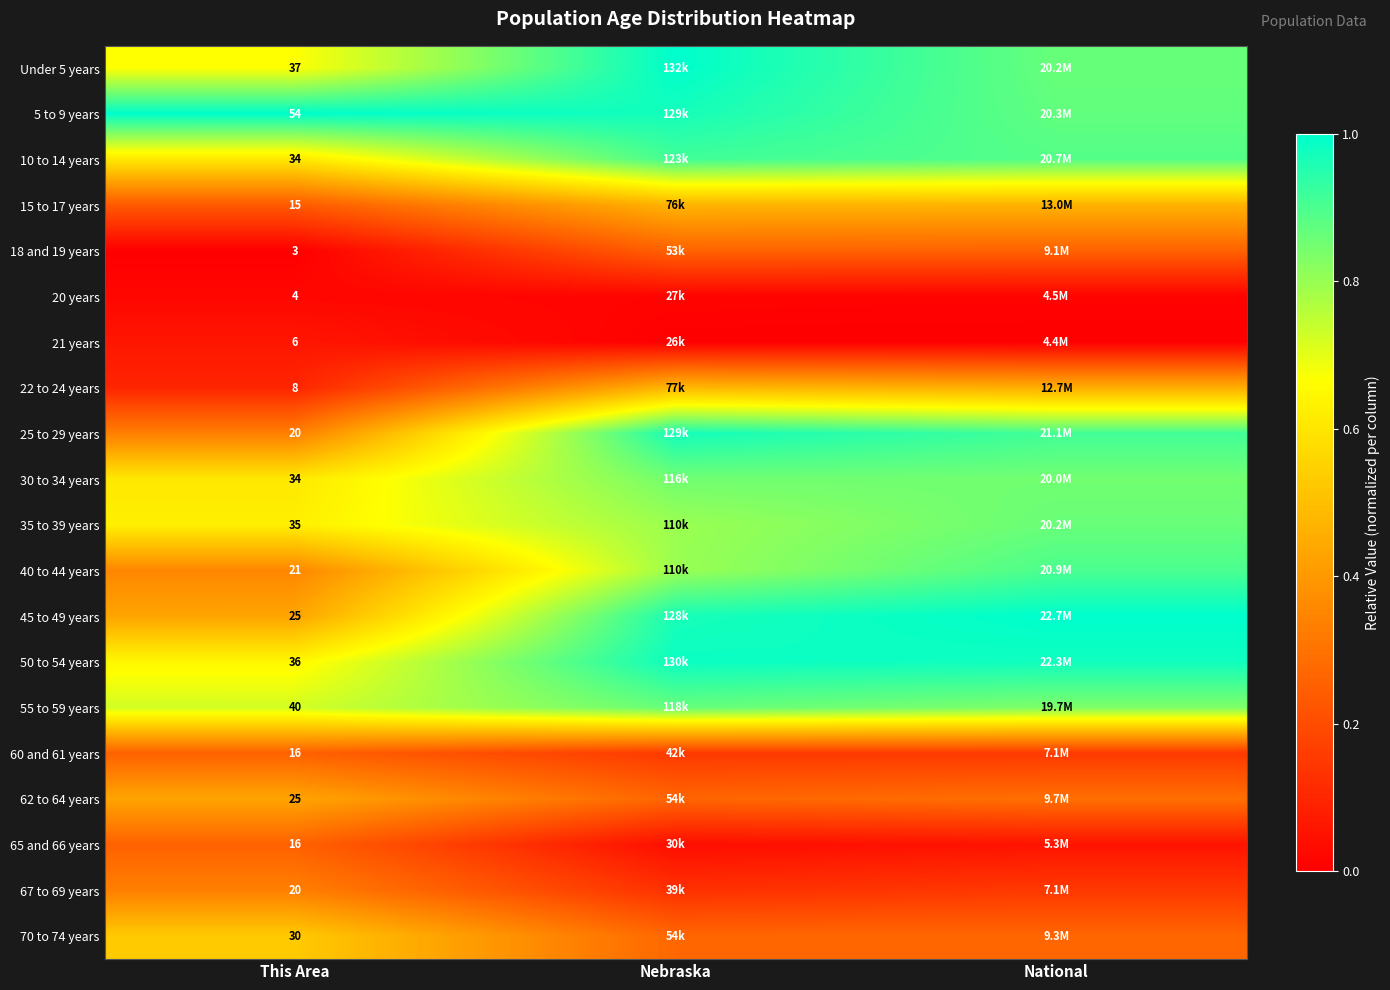

Between Nebraska and National, which is larger?

Nebraska